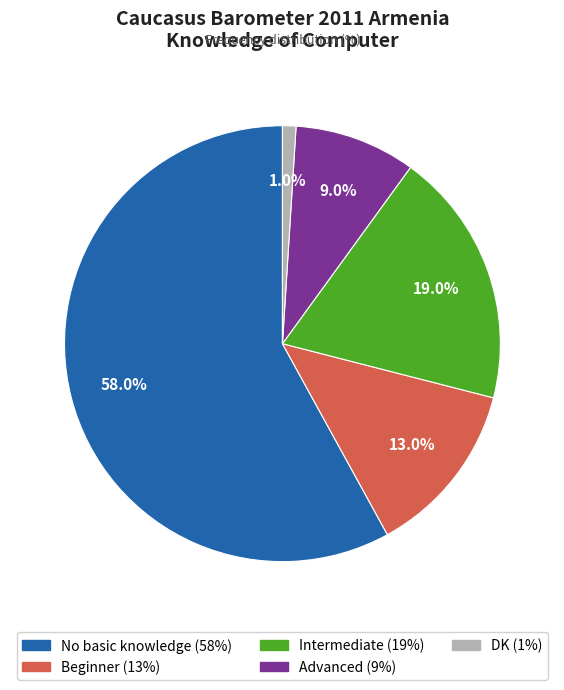

To the nearest percent, what is the difference between the DK and Beginner slice percentages?

12%